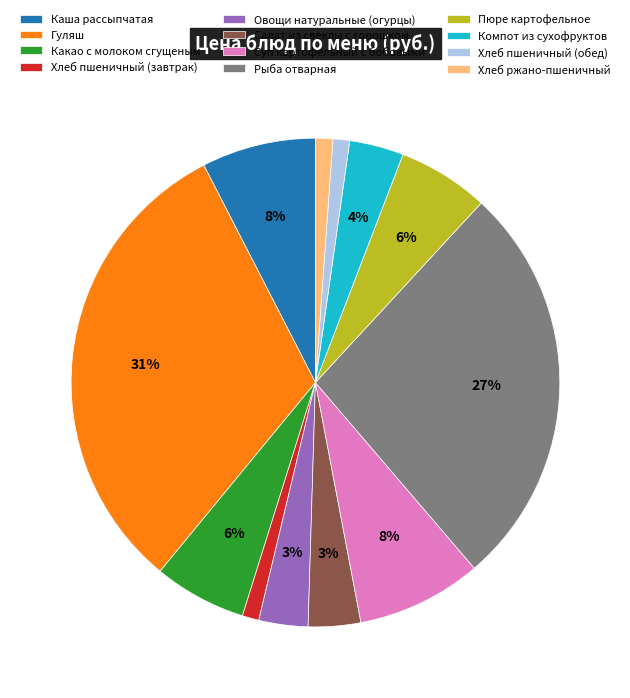

How many slices are in this pie chart?

12